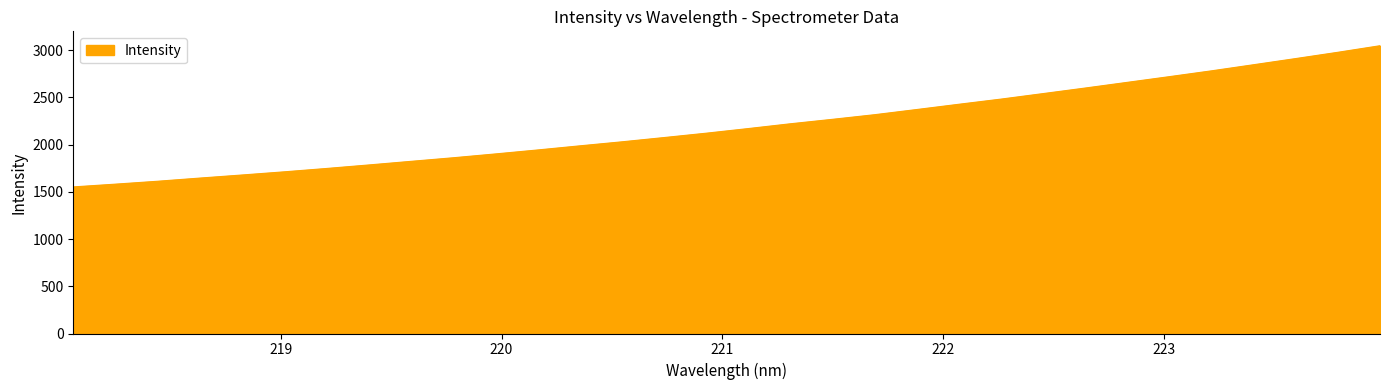

What is the greatest value displayed?

3046.4